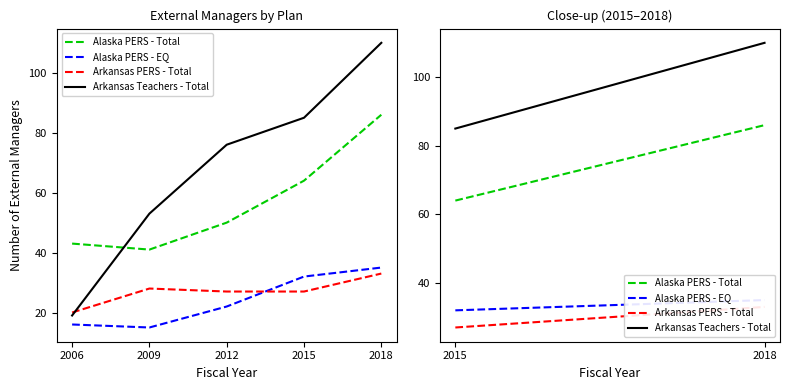

What is the spread (max minus min) of values at 2018?

77